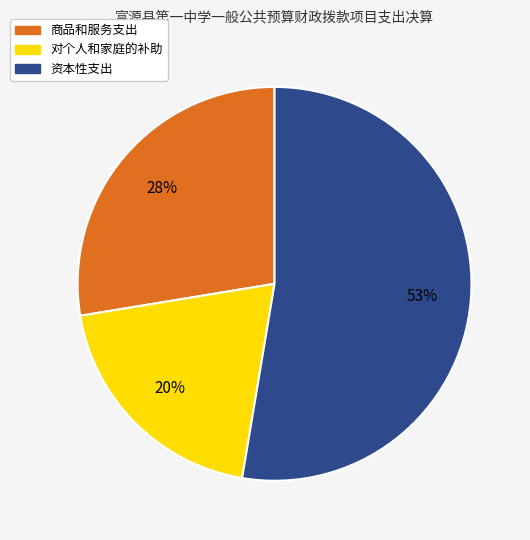

Is it true that 对个人和家庭的补助 is 26% of the pie?

False